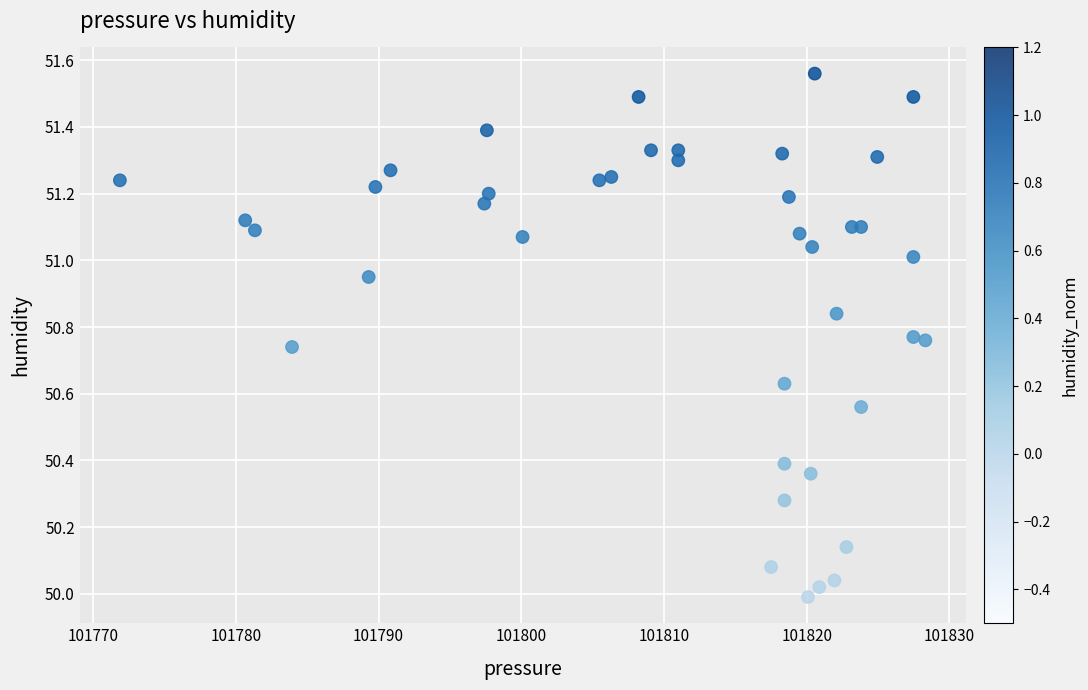

What is the range of Y values (max minus min)?

1.6